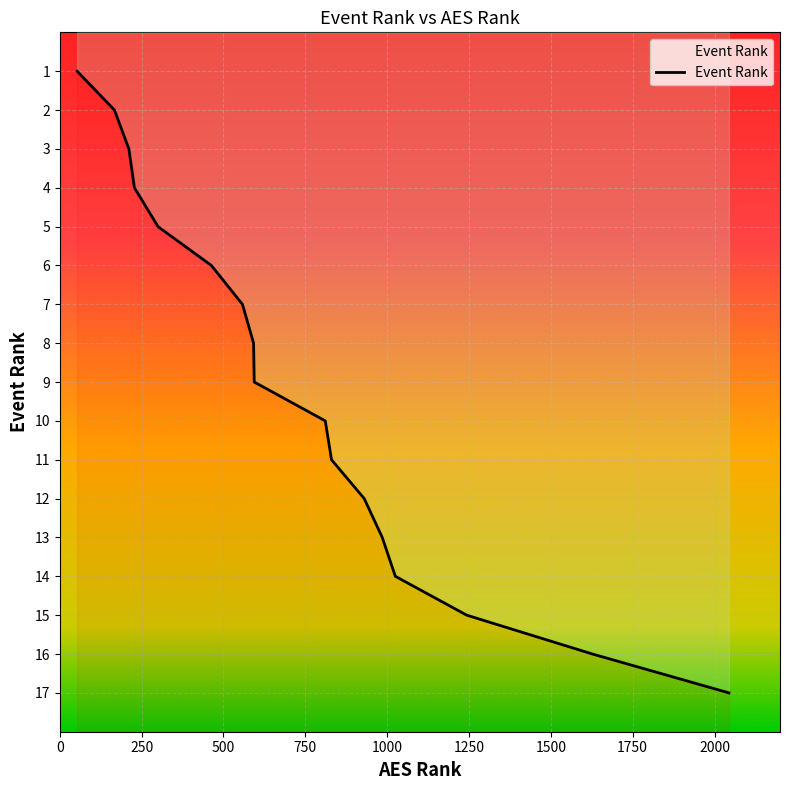

What is the maximum value shown in the chart?

17